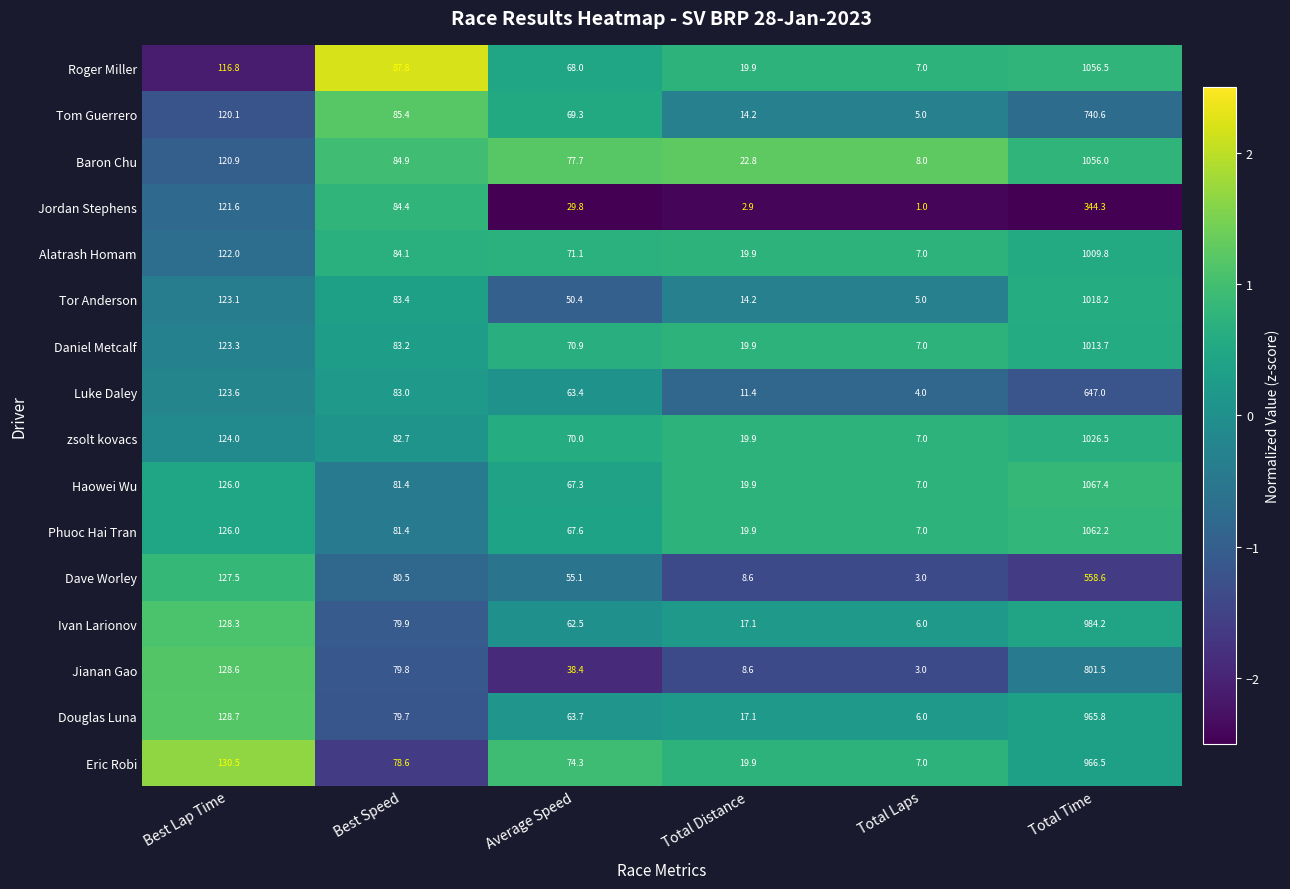

The value of zsolt kovacs at Total Distance is 19.9. True or false?

True